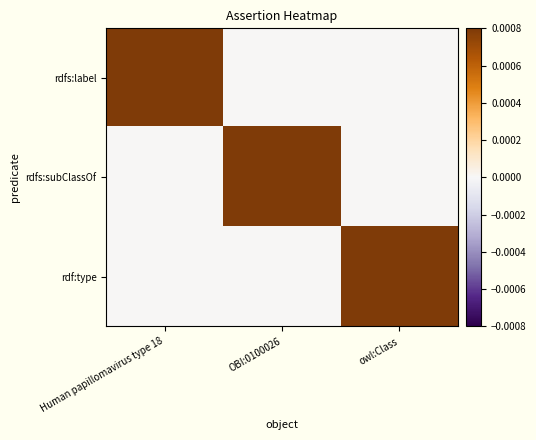

Which series has the largest range (max minus min)?

rdfs:label